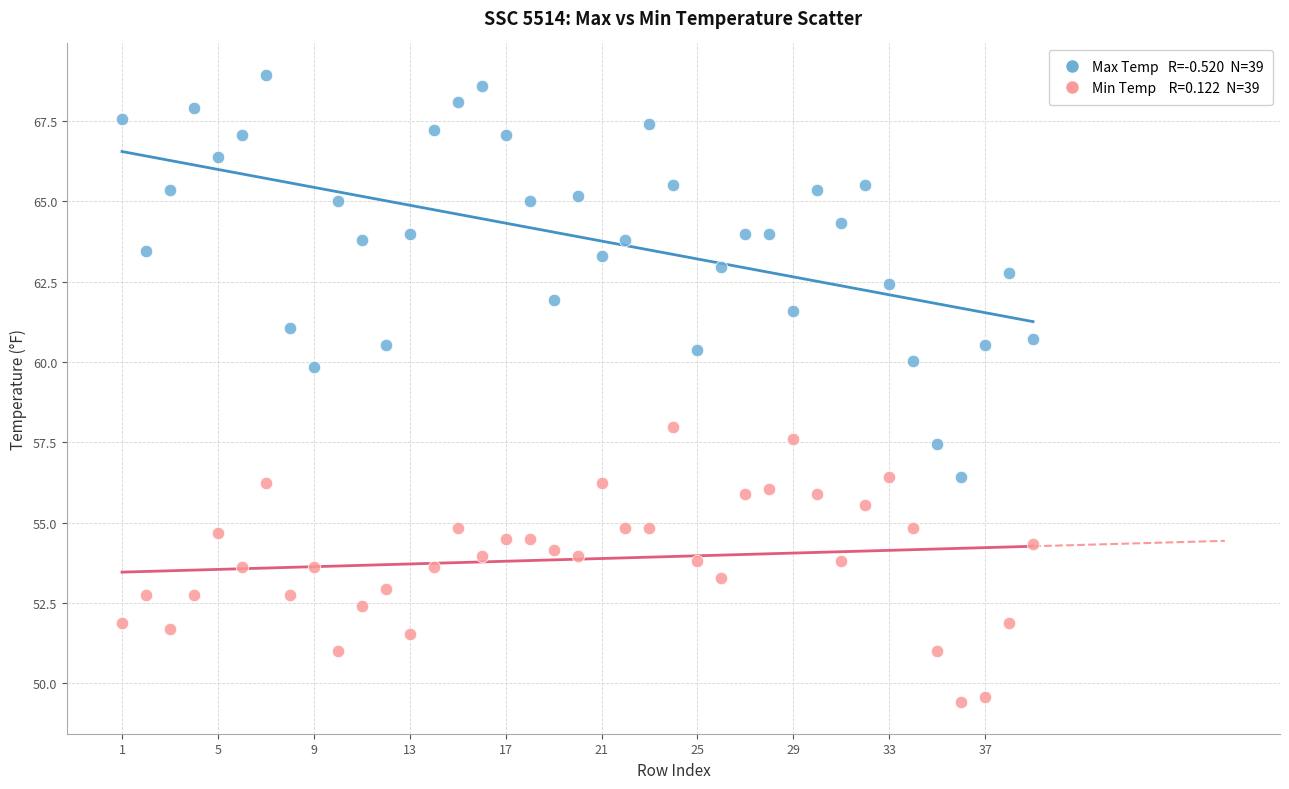

Across all data points, what is the range of Y values (max minus min)?

19.5